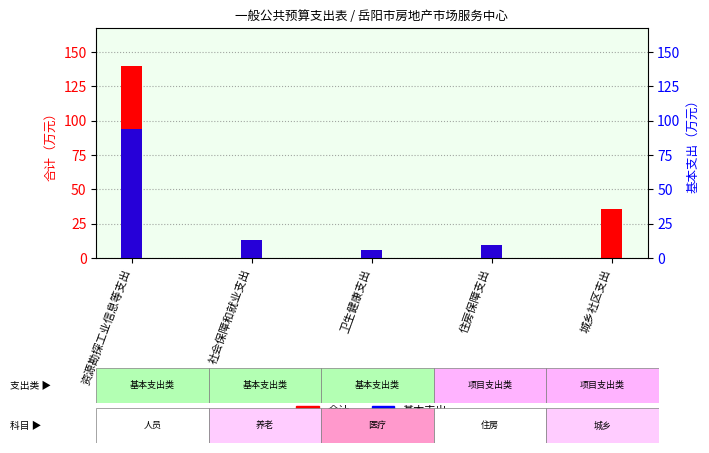

Rank the series by their maximum value, from lowest to highest.

基本支出, 合计